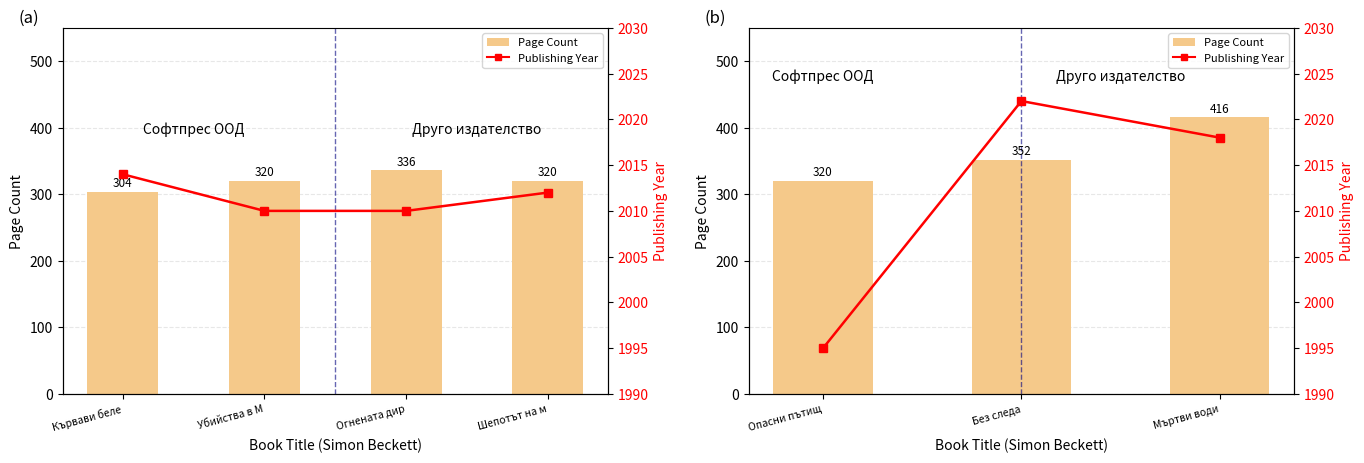

What position from the left is Мъртви води?

3